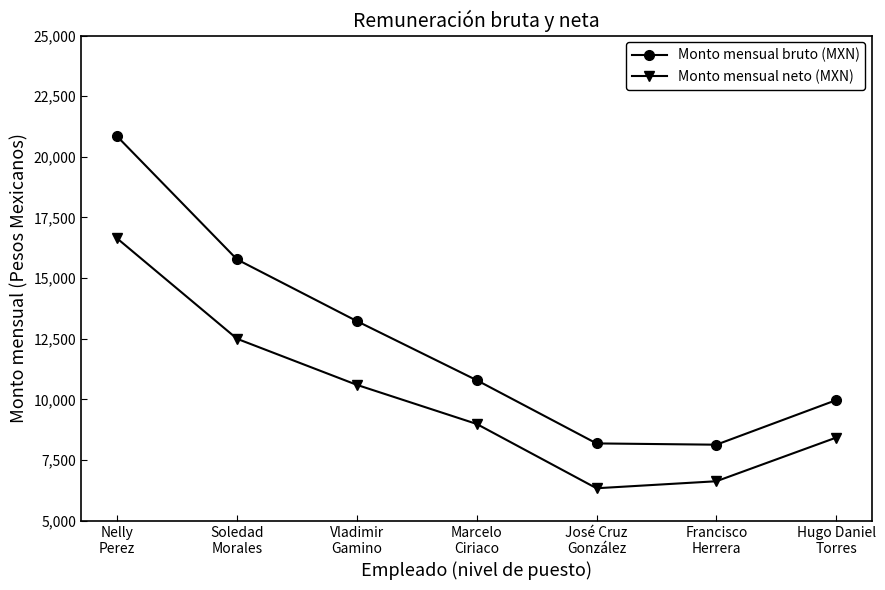

What is the difference between the maximum and second lowest values in the Monto mensual neto (MXN) series?

10008.4